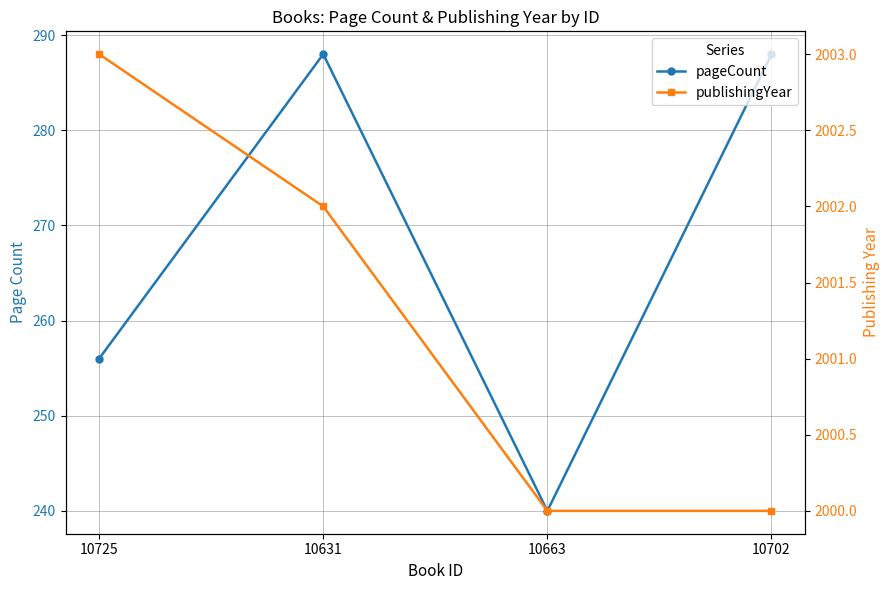

How many lines are shown in the chart?

2